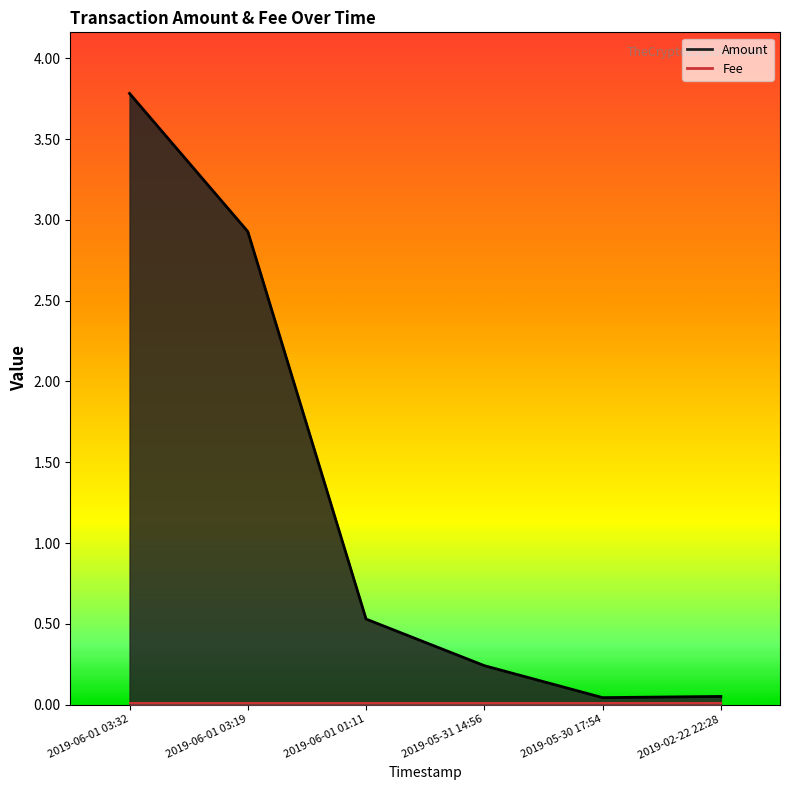

Rank the categories by value from highest to lowest.

2019-06-01 03:32, 2019-06-01 03:19, 2019-06-01 01:11, 2019-05-31 14:56, 2019-02-22 22:28, 2019-05-30 17:54